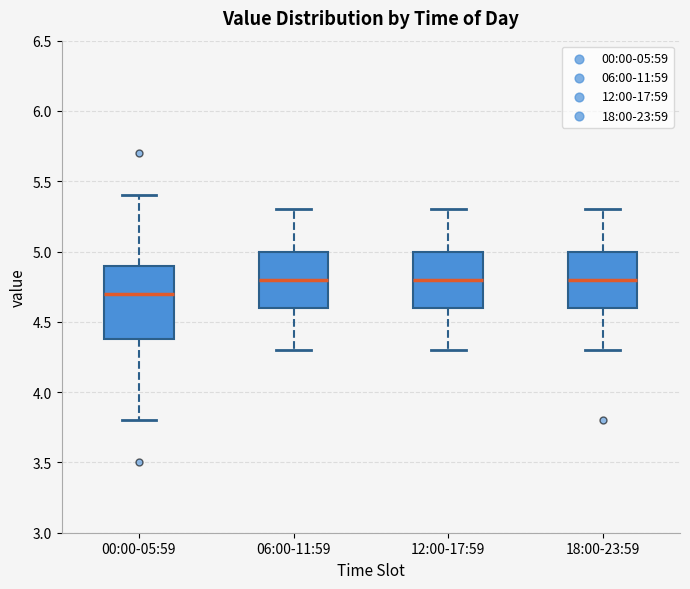

Reading left to right, read every box against the y-axis: the position of its median line, the range the box covers, and the ends of its whiskers. The values are not printed on the chart, so give them approximately, as read against the axis.

00:00-05:59: median 4.7, box 4.4 to 4.9, whiskers 3.8 to 5.4
06:00-11:59: median 4.8, box 4.6 to 5.0, whiskers 4.3 to 5.3
12:00-17:59: median 4.8, box 4.6 to 5.0, whiskers 4.3 to 5.3
18:00-23:59: median 4.8, box 4.6 to 5.0, whiskers 4.3 to 5.3